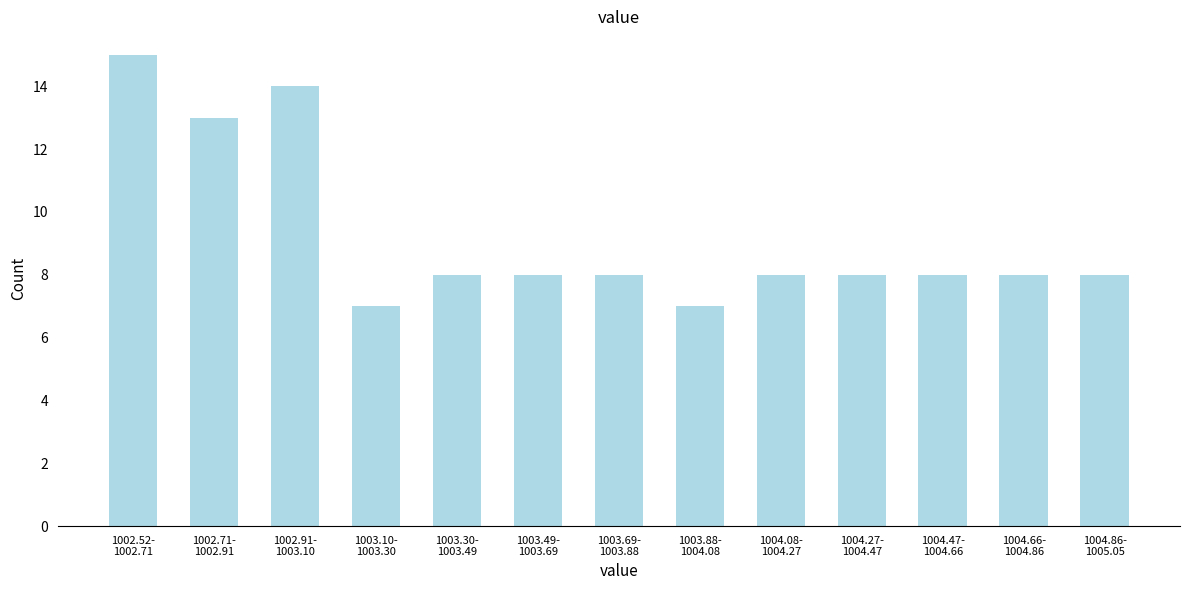

Reading right to left, list all the values displayed in this chart.

8	8	8	8	8	7	8	8	8	7	14	13	15